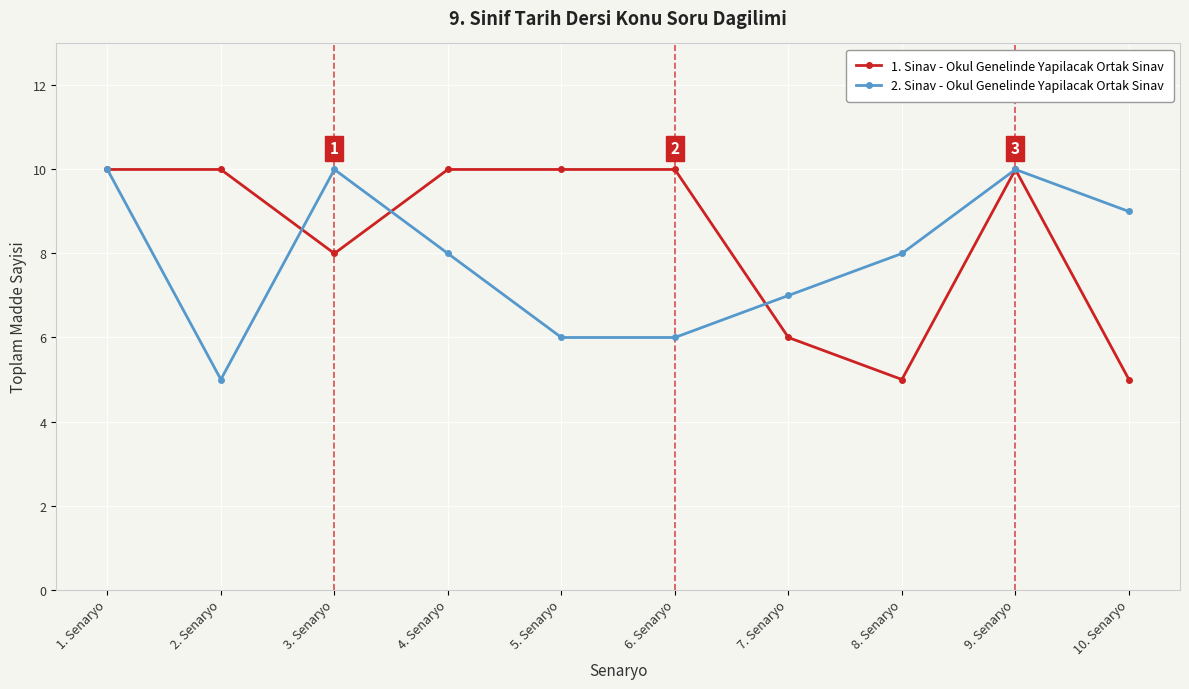

How many interior local peaks does the 2. Sinav - Okul Genelinde Yapilacak Ortak Sinav series have?

2